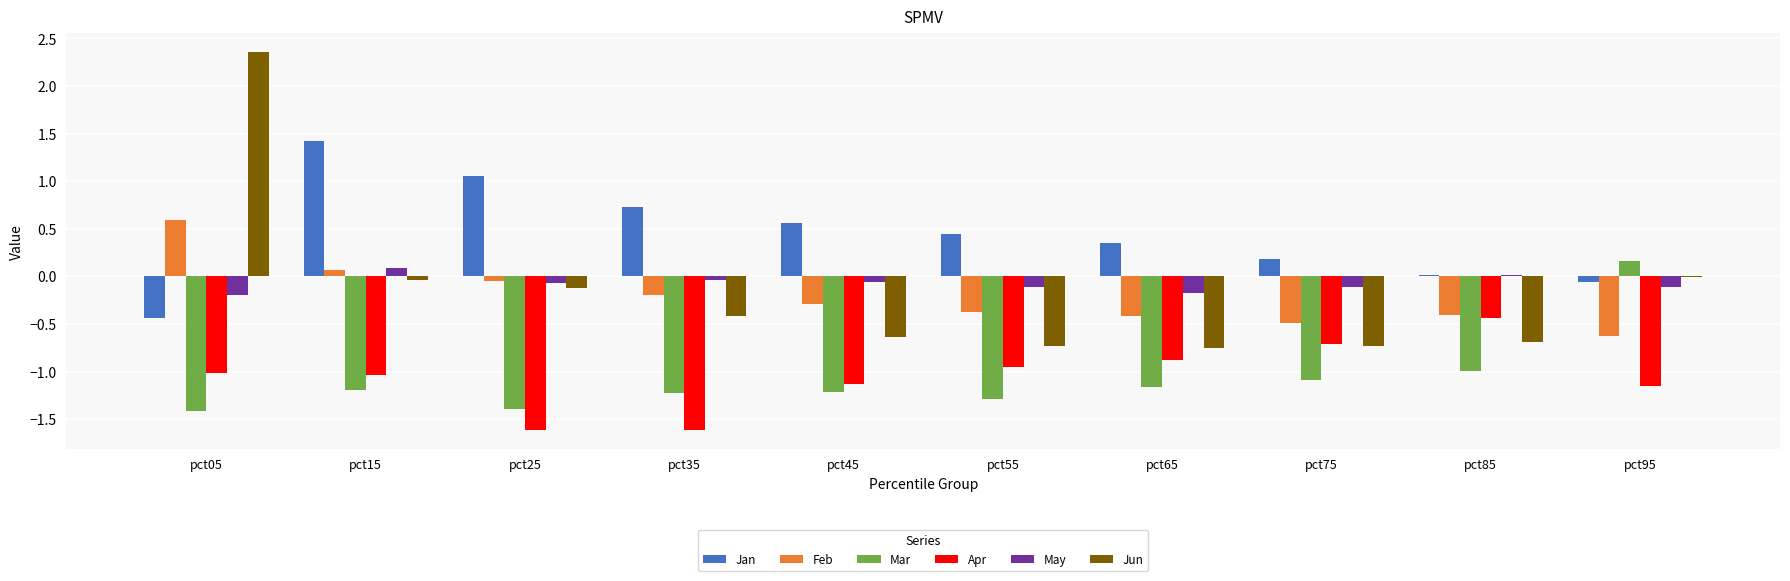

Between pct75 and pct85, which series saw the biggest shift?

Apr